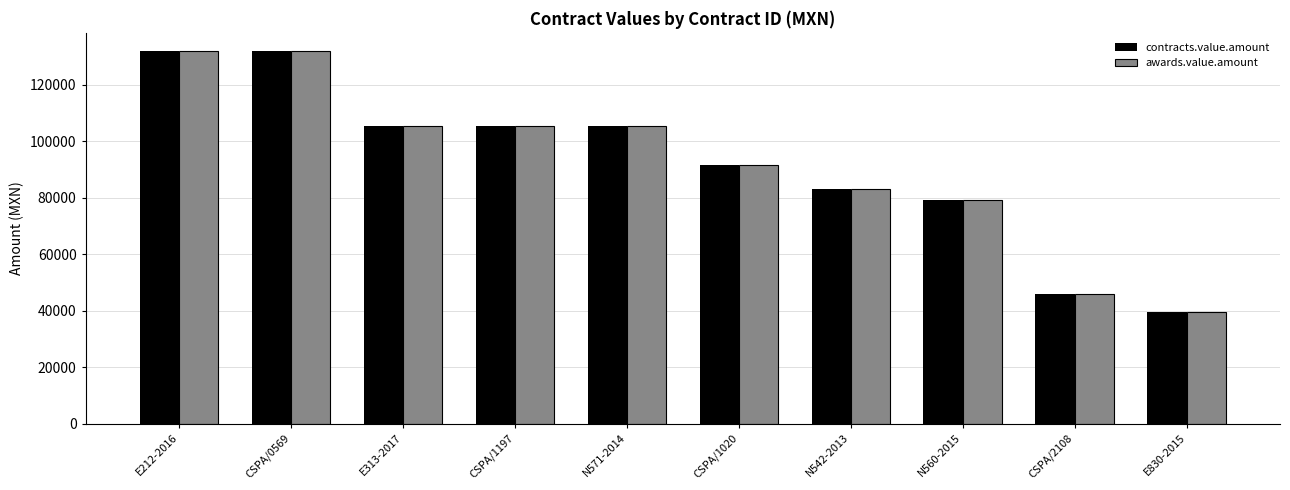

The value of contracts.value.amount at N542-2013 is 82972.0. True or false?

True